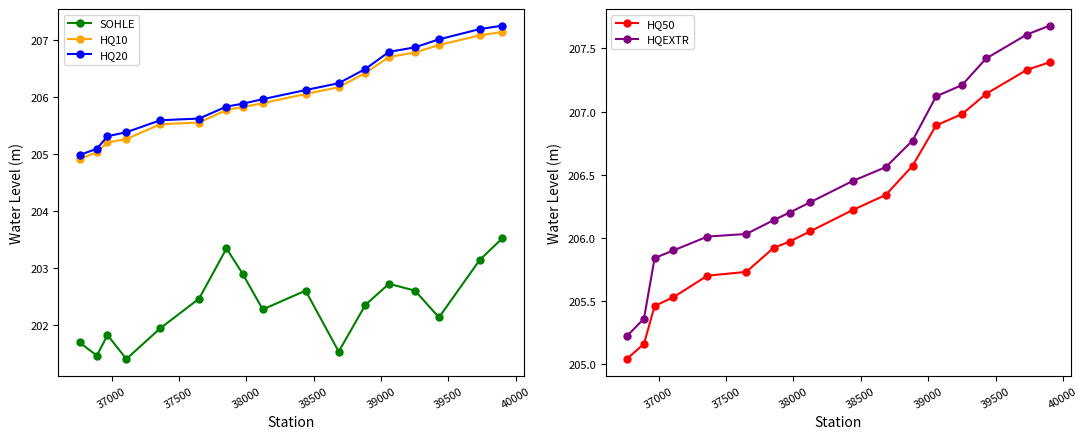

List the series in order of their peak value, highest first.

HQEXTR, HQ50, HQ20, HQ10, SOHLE